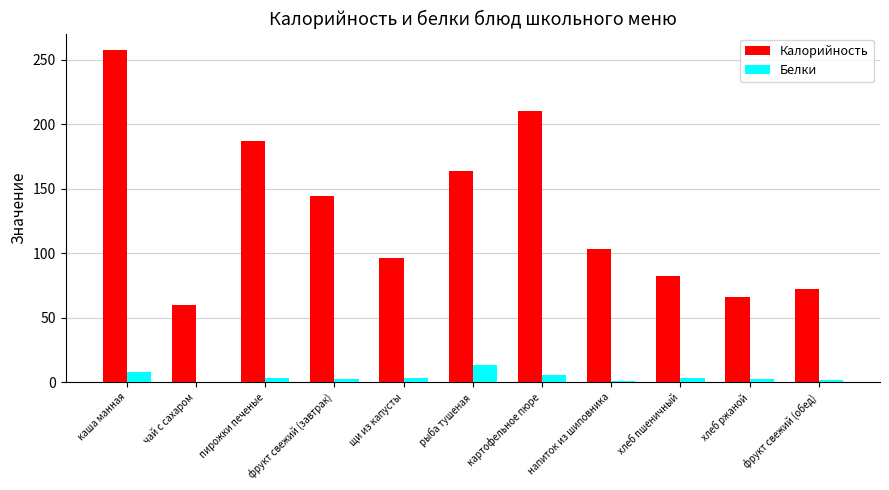

What is the greatest value displayed?

257.3